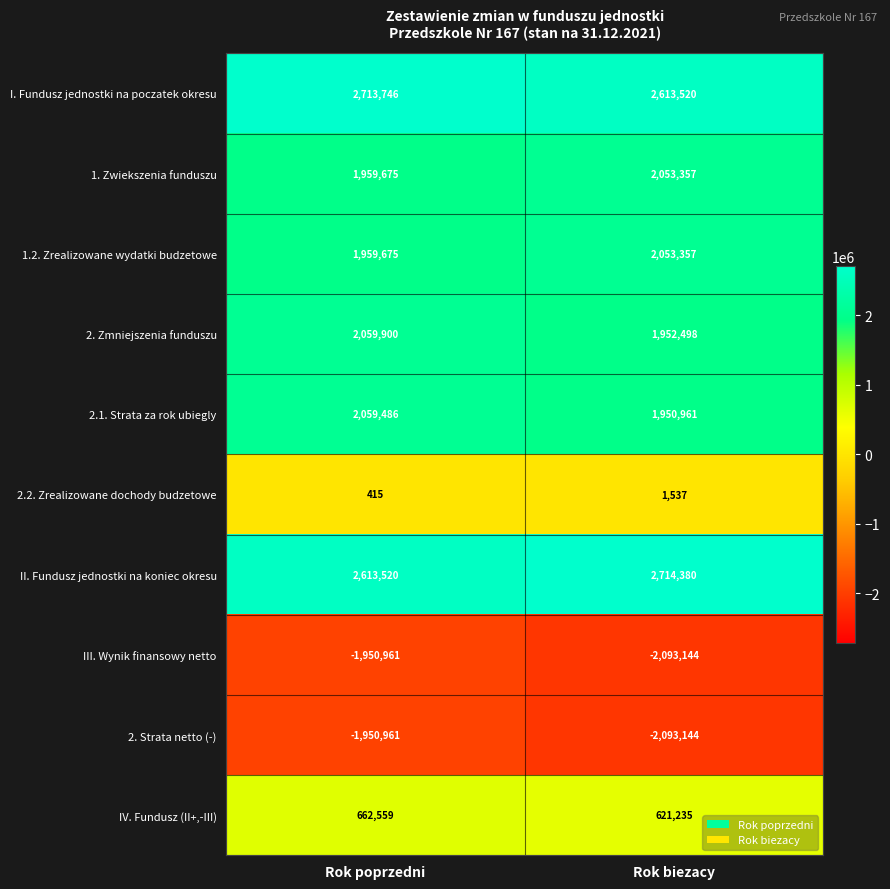

Which series has the largest total across all categories?

II. Fundusz jednostki na koniec okresu